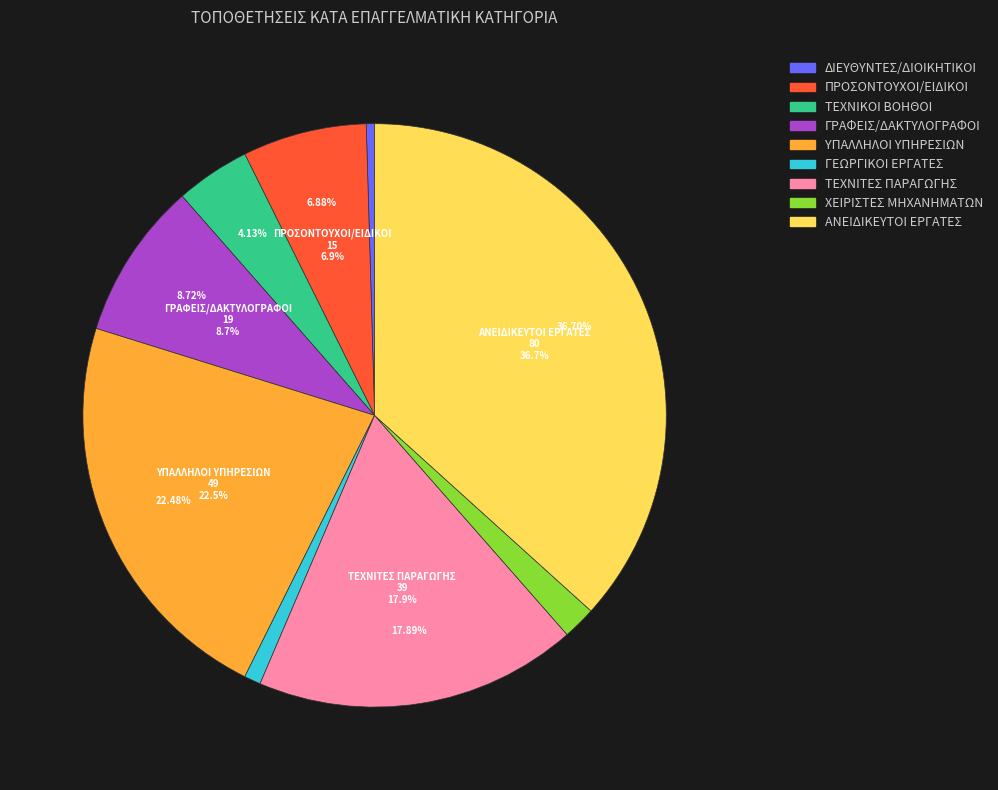

What percentage is the ΤΕΧΝΙΤΕΣ ΠΑΡΑΓΩΓΗΣ slice, to the nearest percent?

18%